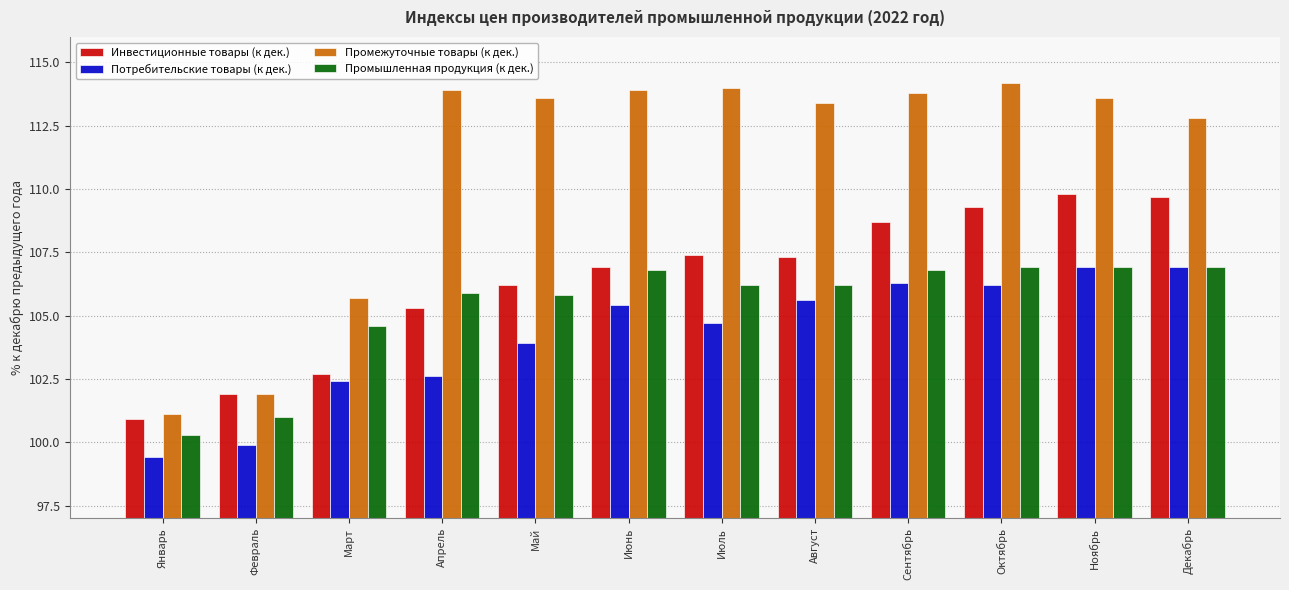

Reading right to left, transcribe all the data shown in this chart.

Инвестиционные товары (к дек.): Декабрь=109.7	Ноябрь=109.8	Октябрь=109.3	Сентябрь=108.7	Август=107.3	Июль=107.4	Июнь=106.9	Май=106.2	Апрель=105.3	Март=102.7	Февраль=101.9	Январь=100.9
Потребительские товары (к дек.): Декабрь=106.9	Ноябрь=106.9	Октябрь=106.2	Сентябрь=106.3	Август=105.6	Июль=104.7	Июнь=105.4	Май=103.9	Апрель=102.6	Март=102.4	Февраль=99.9	Январь=99.4
Промежуточные товары (к дек.): Декабрь=112.8	Ноябрь=113.6	Октябрь=114.2	Сентябрь=113.8	Август=113.4	Июль=114.0	Июнь=113.9	Май=113.6	Апрель=113.9	Март=105.7	Февраль=101.9	Январь=101.1
Промышленная продукция (к дек.): Декабрь=106.9	Ноябрь=106.9	Октябрь=106.9	Сентябрь=106.8	Август=106.2	Июль=106.2	Июнь=106.8	Май=105.8	Апрель=105.9	Март=104.6	Февраль=101.0	Январь=100.3